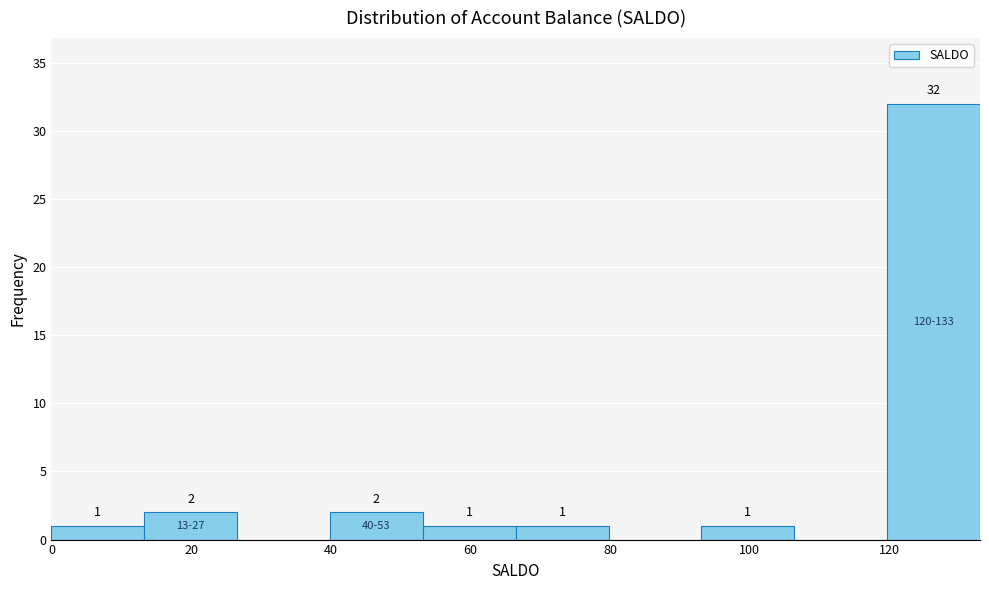

Which range on the x-axis has the tallest bar?

120 to 134